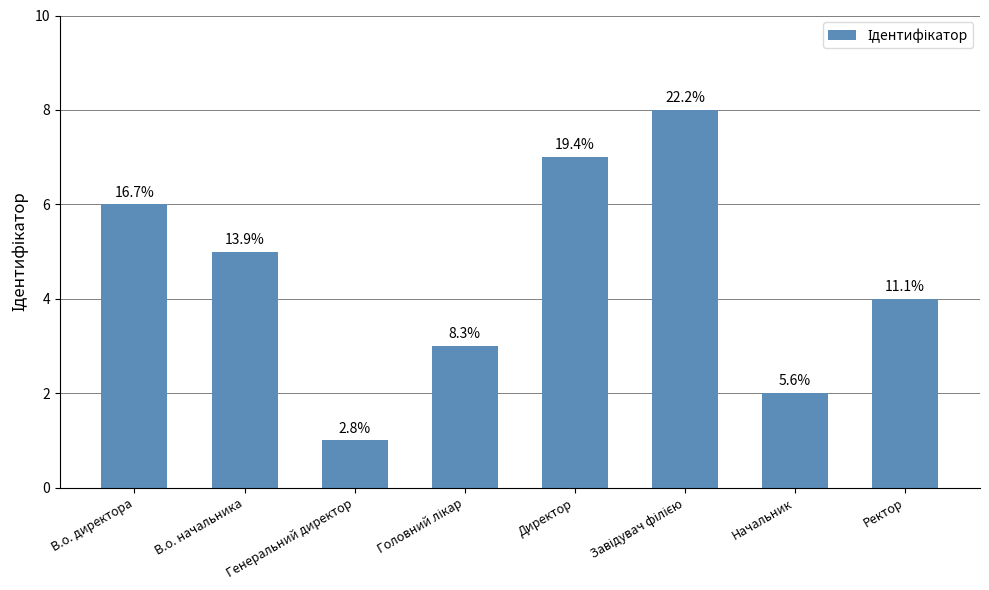

How many bars are there in total?

8